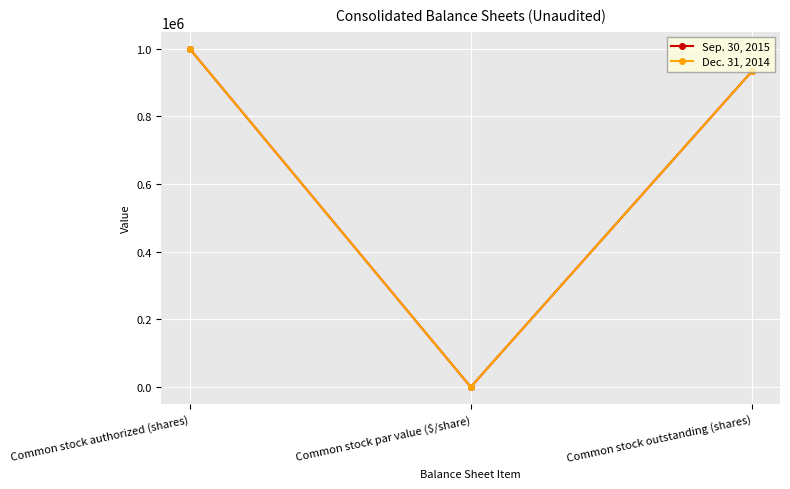

The value of Dec. 31, 2014 at Common stock outstanding (shares) is 933000. True or false?

True